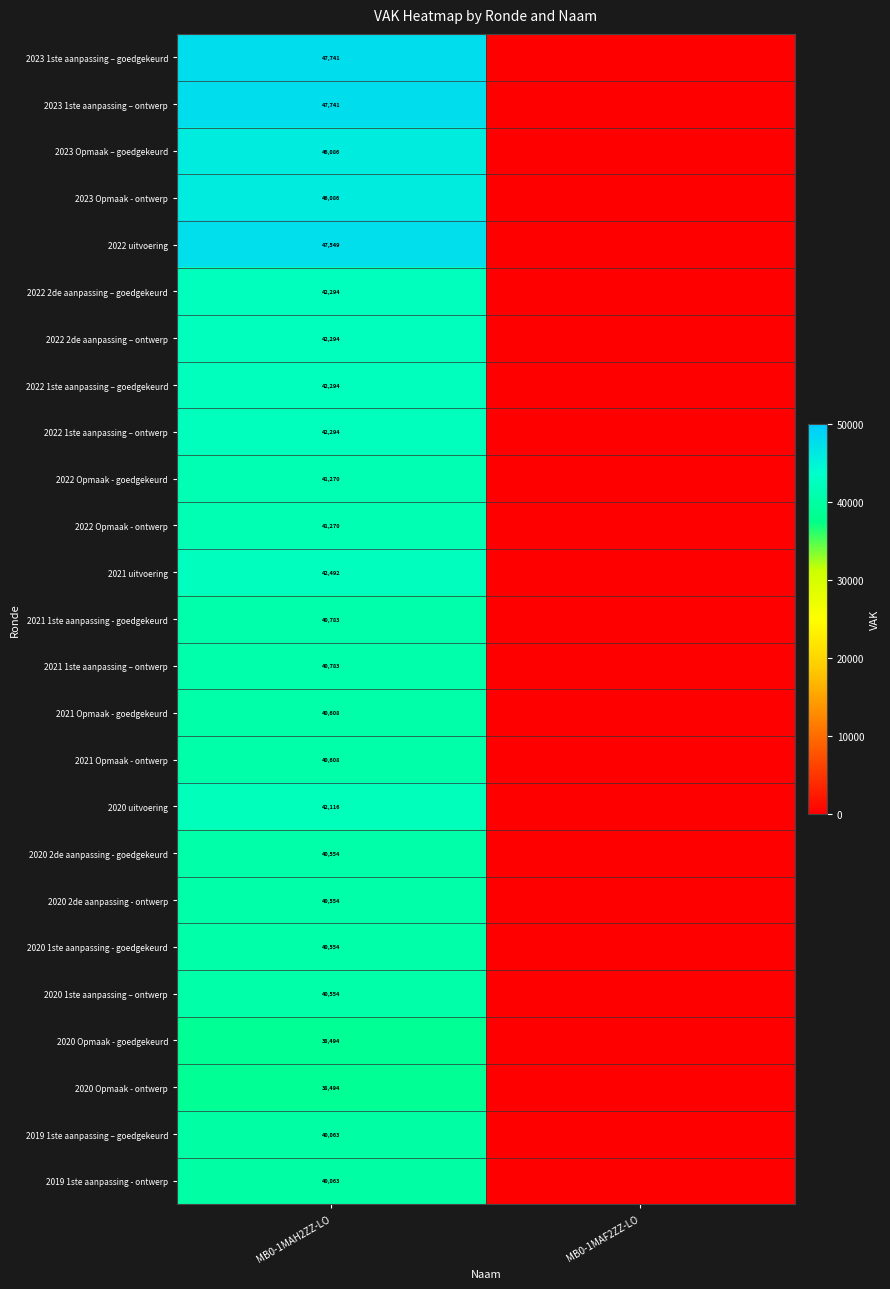

True or false: 2022 Opmaak - ontwerp has a value of 61119 at MB0-1MAH2ZZ-LO.

False